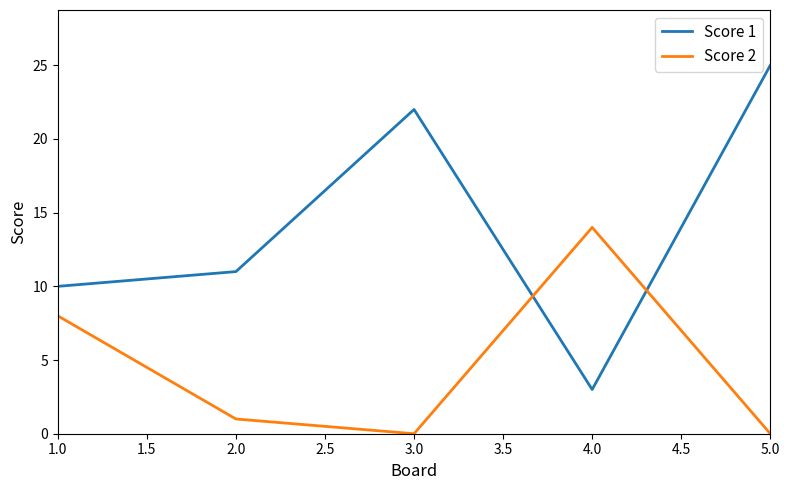

Rank the series by their maximum value, from highest to lowest.

Score 1, Score 2